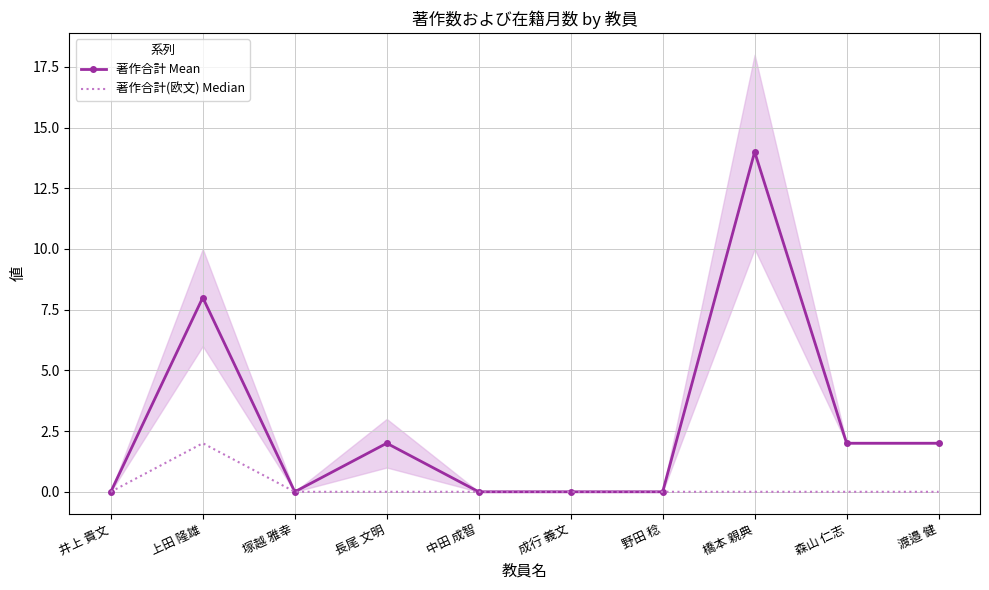

What position from the left is 中田 成智?

5